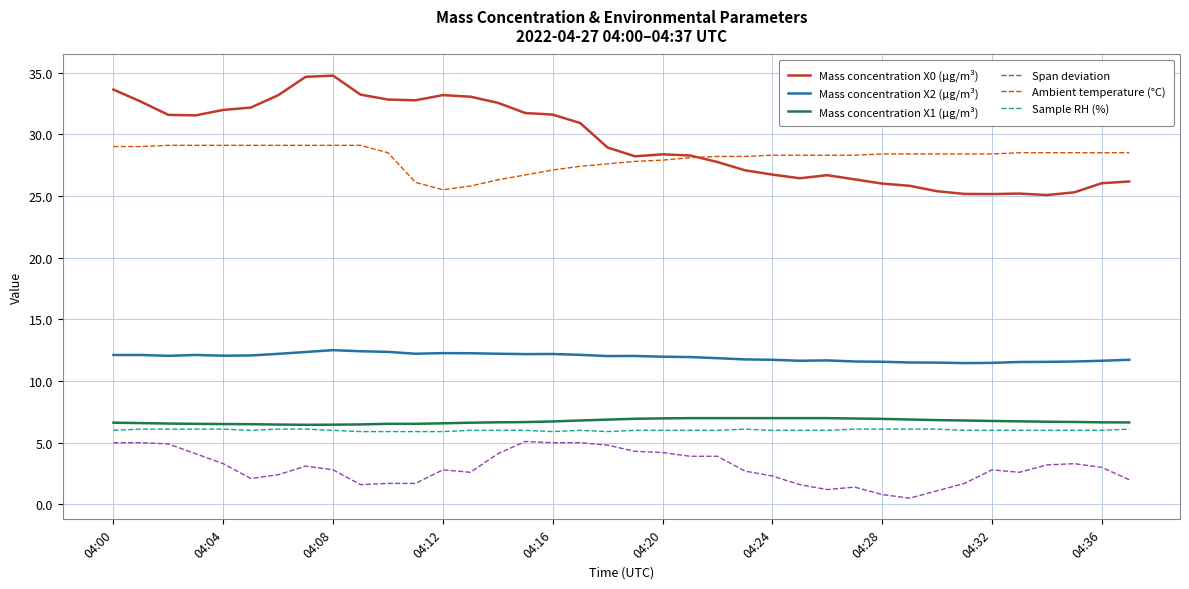

What is the smallest value displayed?

0.5